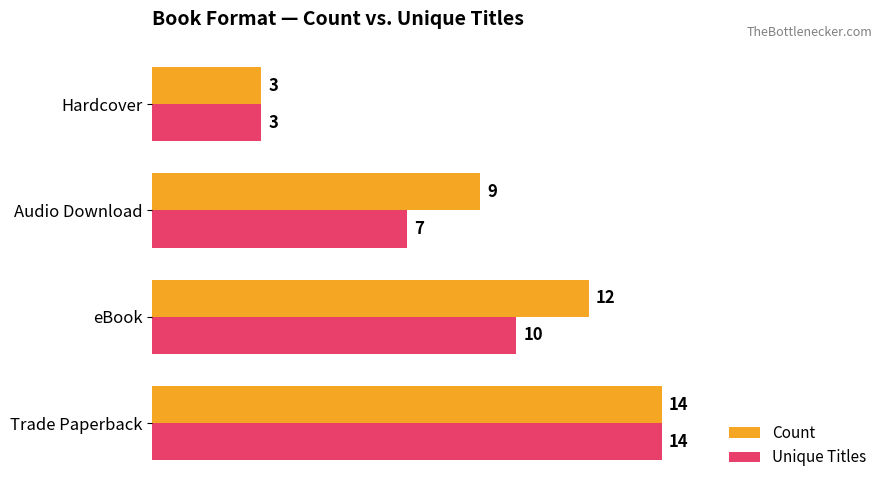

Which series has the largest total across all categories?

Count